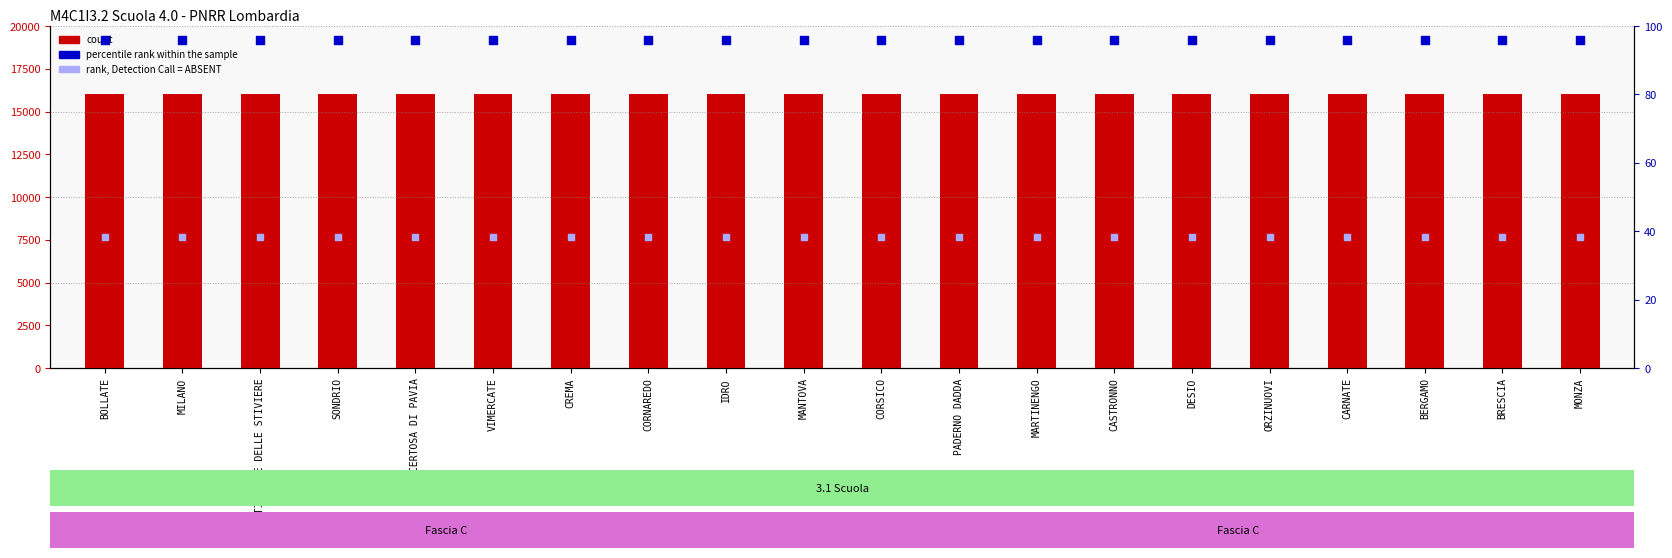

What is the total value across all series at DESIO?

16134.4